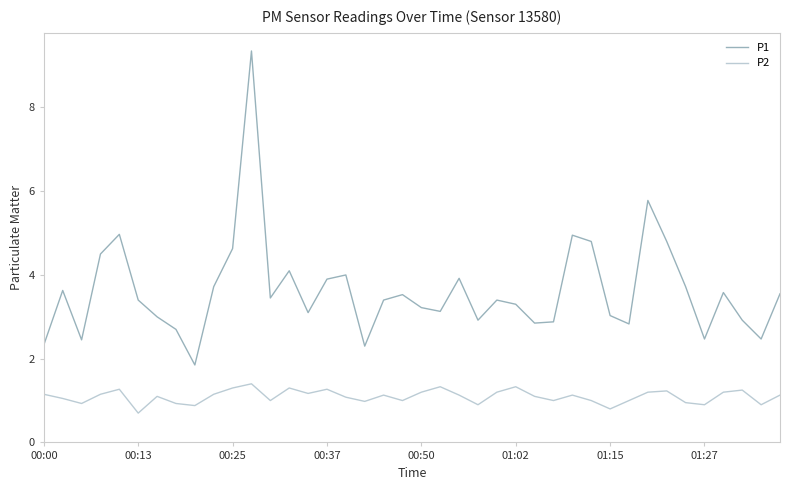

In P2, how many points are lower than both neighbors (excluding endpoints)?

12